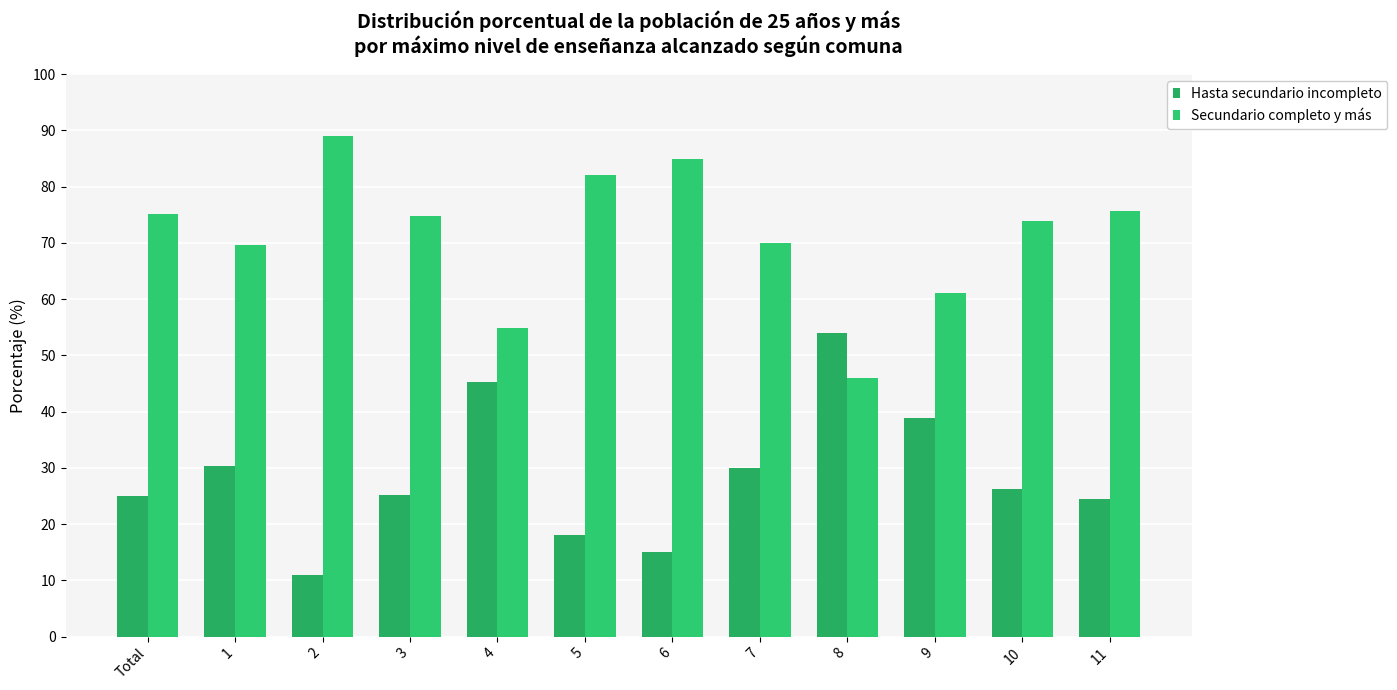

The value of Secundario completo y más at 3 is 130.9. True or false?

False